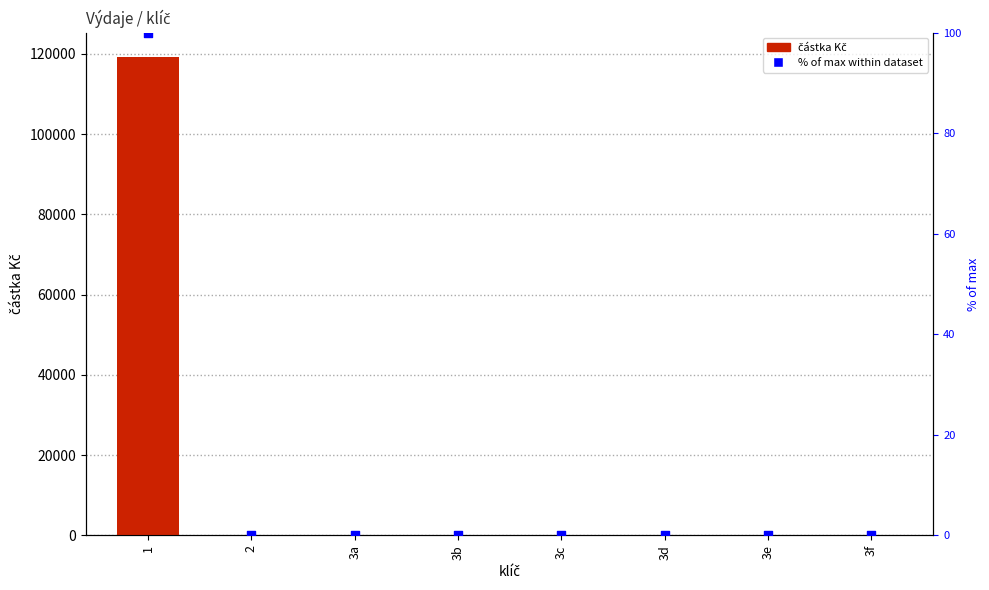

What are all the series names shown in the legend?

částka Kč, % of max within dataset